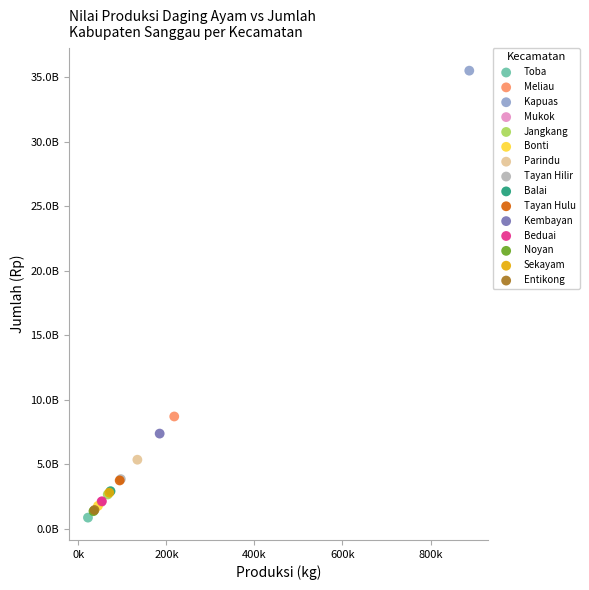

What are all the series names shown in the legend?

Toba, Meliau, Kapuas, Mukok, Jangkang, Bonti, Parindu, Tayan Hilir, Balai, Tayan Hulu, Kembayan, Beduai, Noyan, Sekayam, Entikong